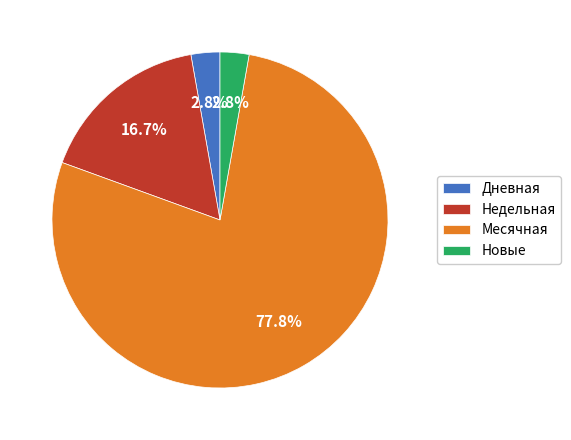

Do Недельная and Месячная together represent more than half of the pie?

Yes